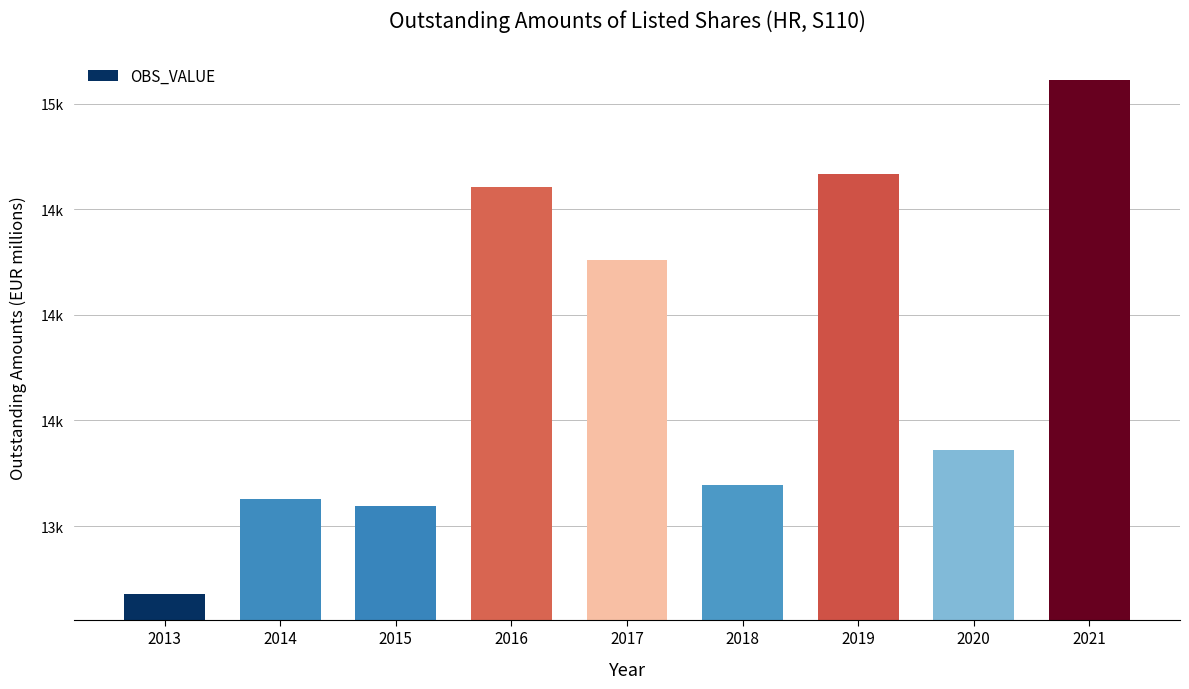

List the labels in order of value, smallest first.

2013, 2015, 2014, 2018, 2020, 2017, 2016, 2019, 2021